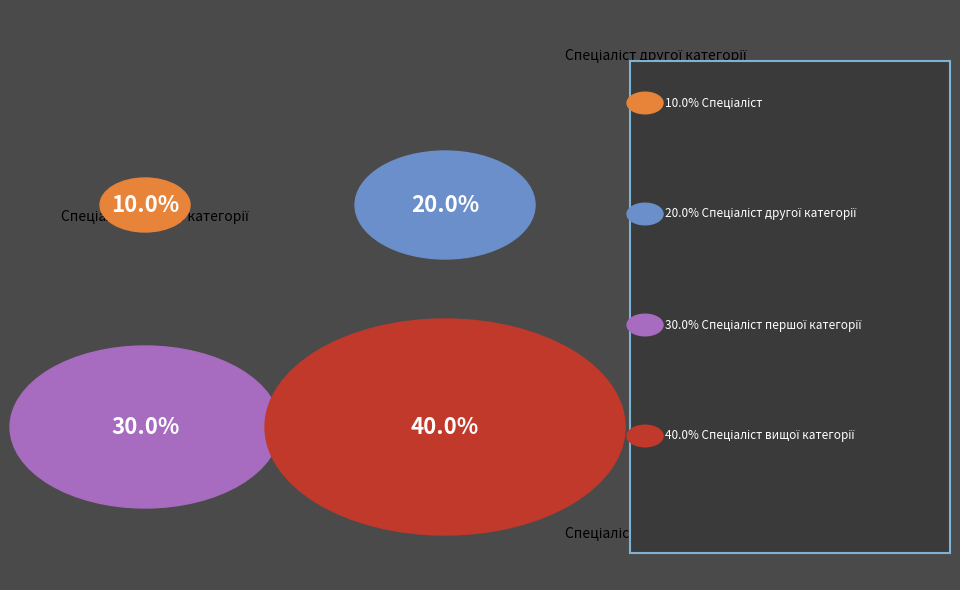

Do Спеціаліст другої категорії and Спеціаліст together represent more than half of the pie?

No